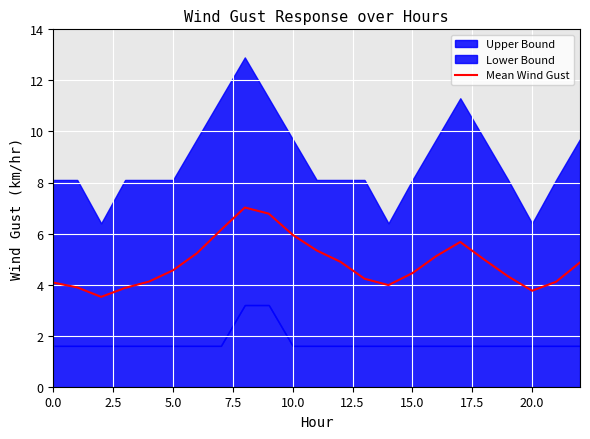

What is the sum of the values at 21 and 15?

8.6